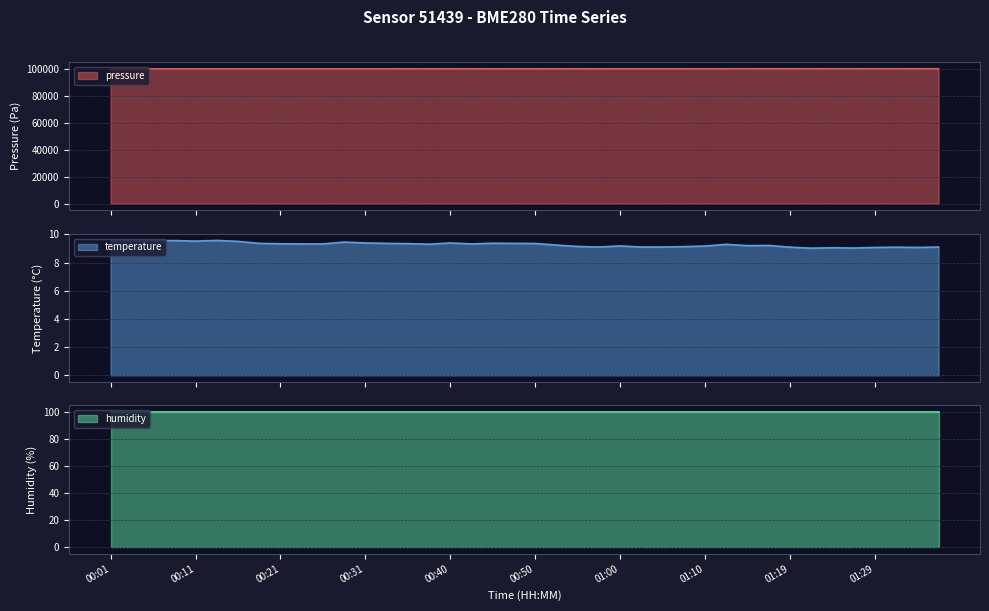

True or false: temperature has more than 0 points higher than both neighbors.

True